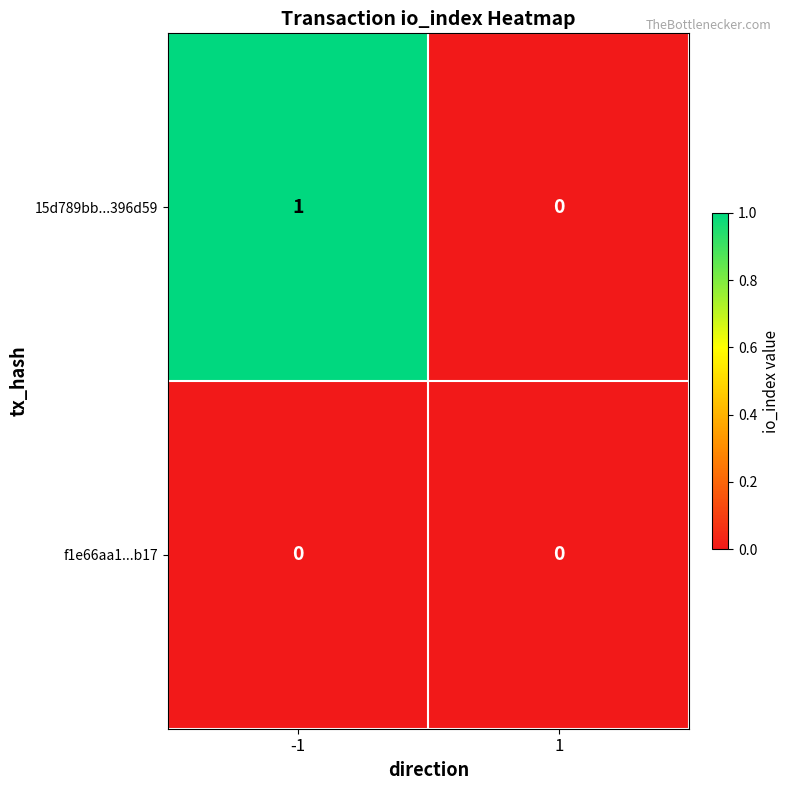

Which series has the largest range (max minus min)?

15d789bb...396d59